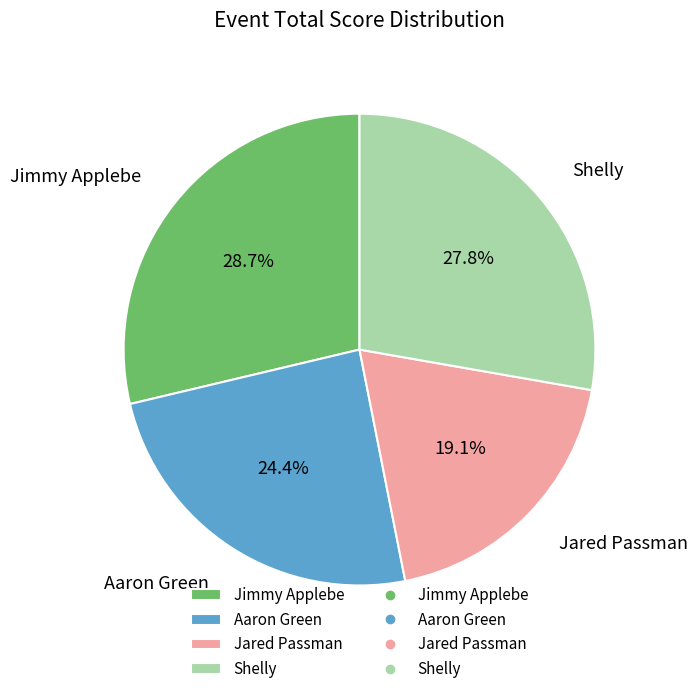

Between Jared Passman and Aaron Green, which is larger?

Aaron Green